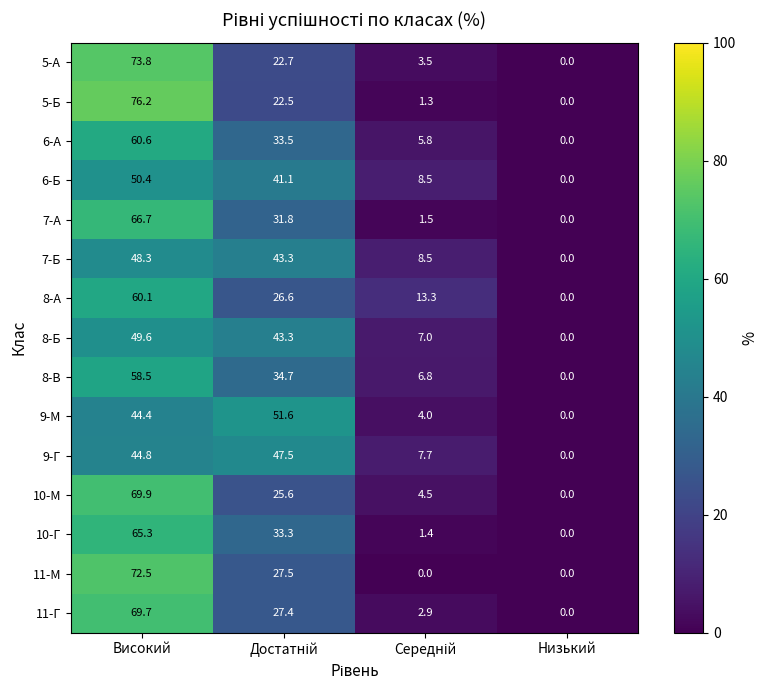

Which series has the largest total across all categories?

7-Б